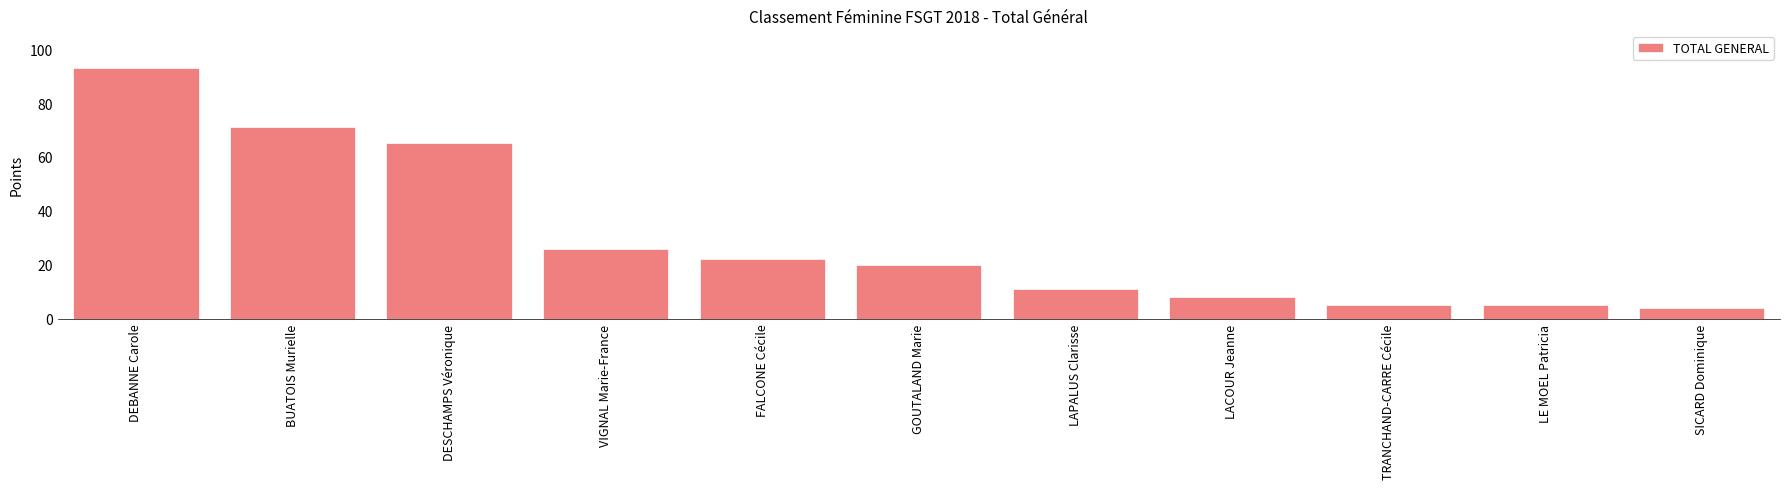

What is the greatest value displayed?

93